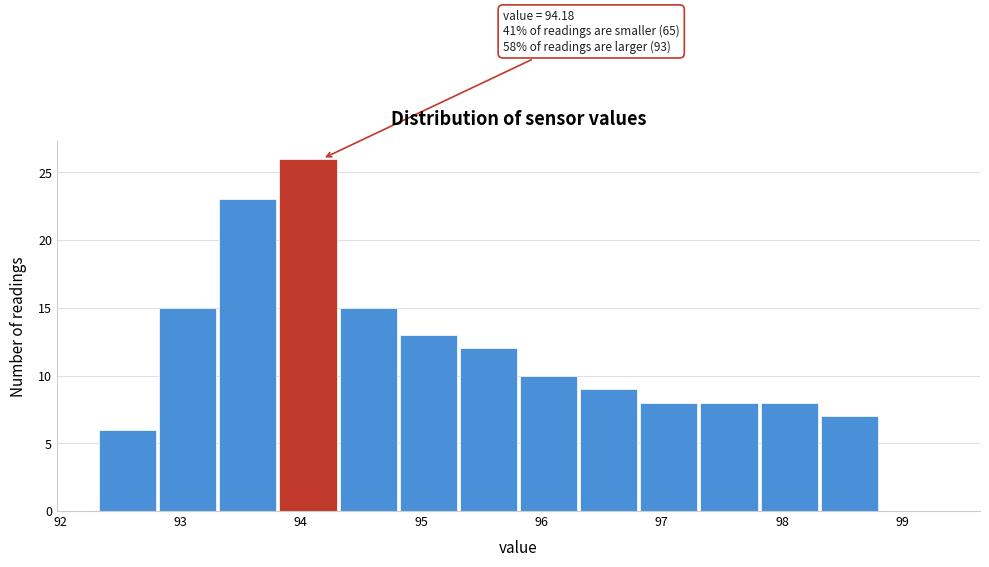

Which range on the x-axis has the tallest bar?

93.81 to 94.31